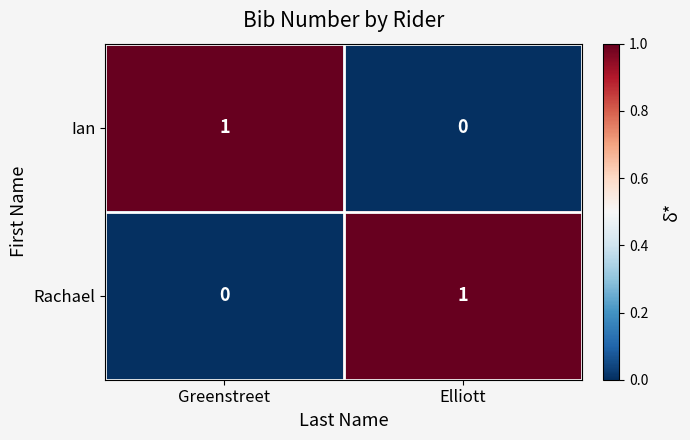

Reading left to right, transcribe all the data shown in this chart.

Ian: 1	0
Rachael: 0	1